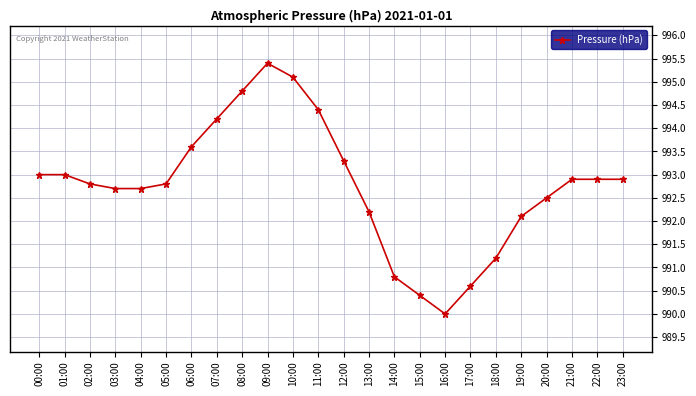

Reading left to right, transcribe all the data shown in this chart.

00:00=993.0	01:00=993.0	02:00=992.8	03:00=992.7	04:00=992.7	05:00=992.8	06:00=993.6	07:00=994.2	08:00=994.8	09:00=995.4	10:00=995.1	11:00=994.4	12:00=993.3	13:00=992.2	14:00=990.8	15:00=990.4	16:00=990.0	17:00=990.6	18:00=991.2	19:00=992.1	20:00=992.5	21:00=992.9	22:00=992.9	23:00=992.9